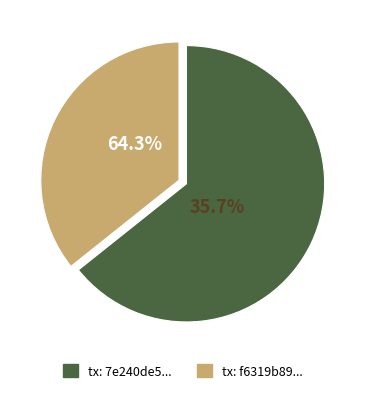

What portion of the pie excludes io_index=20?

64.3%